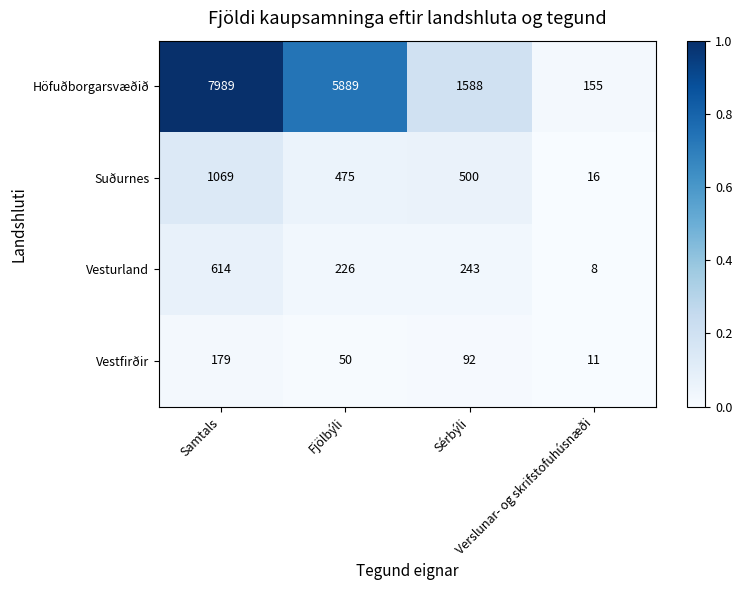

Which series has the largest total across all categories?

Höfuðborgarsvæðið